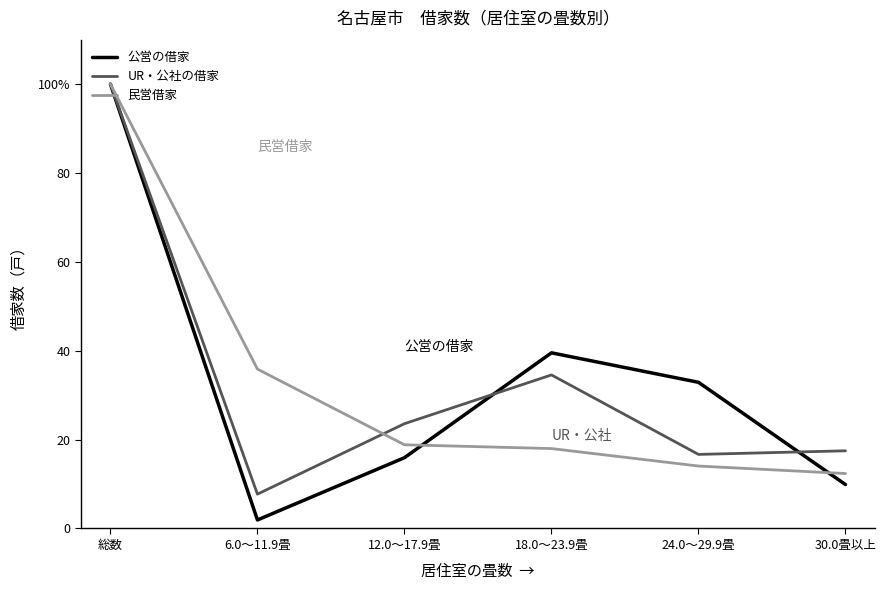

The 公営の借家 series shows 166.6 at 総数. True or false?

False